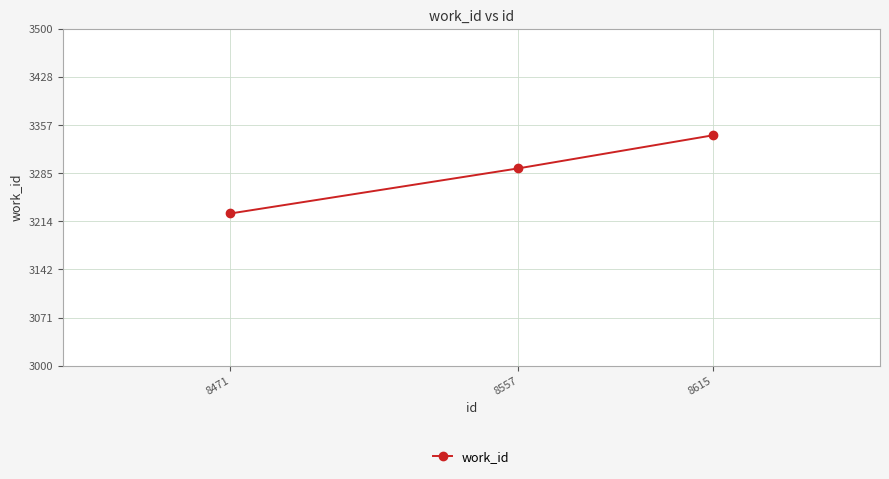

Which label corresponds to the largest value in the chart?

8615